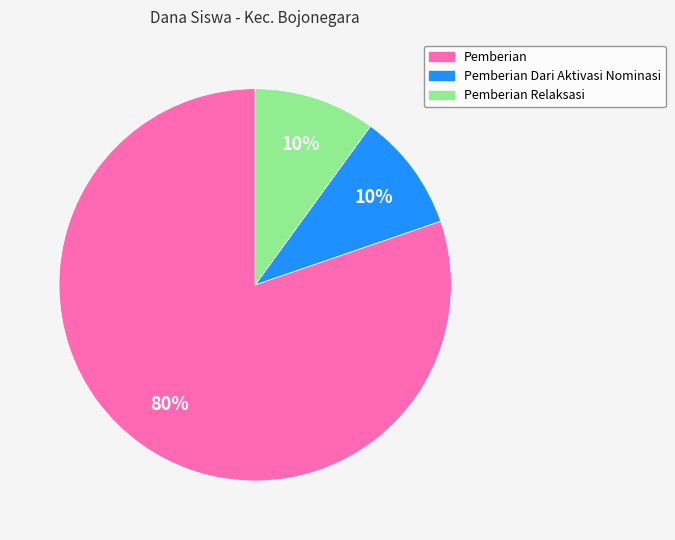

Which slice represents more than half of the pie?

Pemberian